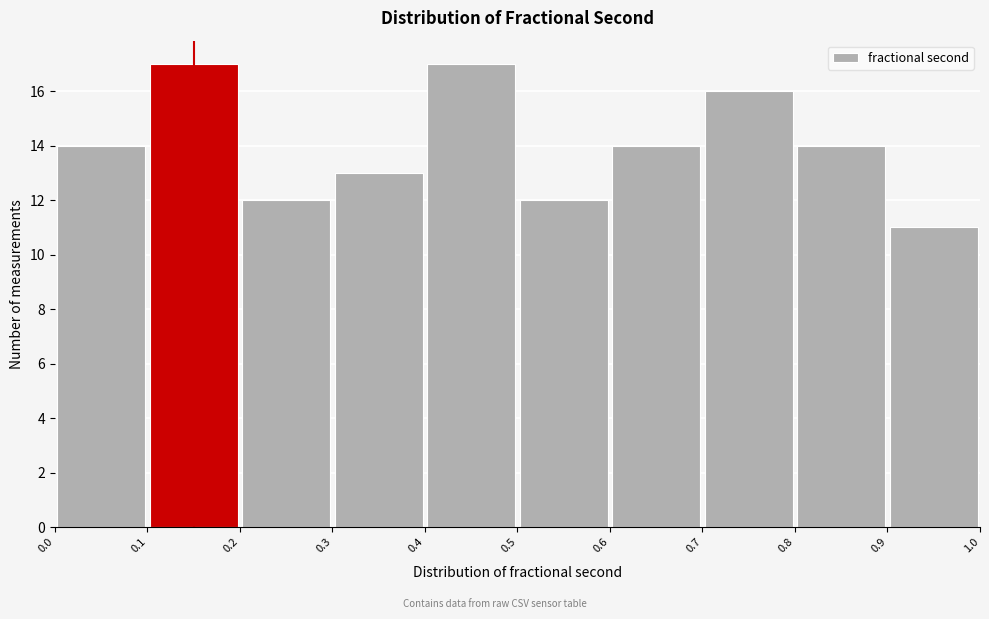

What is the height of the bar covering 0.1 to 0.2 on the x-axis? The values are not printed on the chart, so give them approximately, as read against the axis.

17